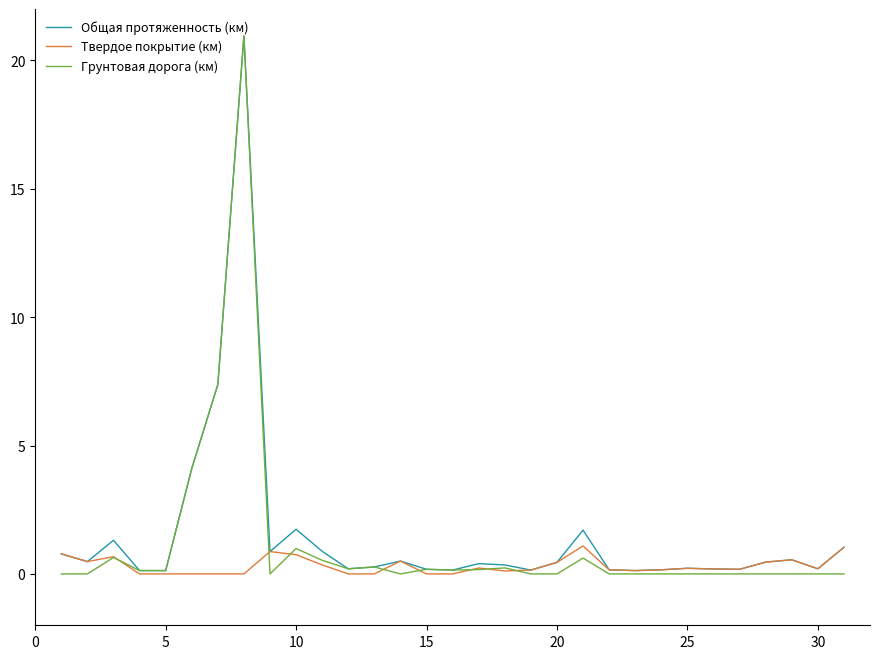

Which series has the widest spread of values?

Грунтовая дорога (км)